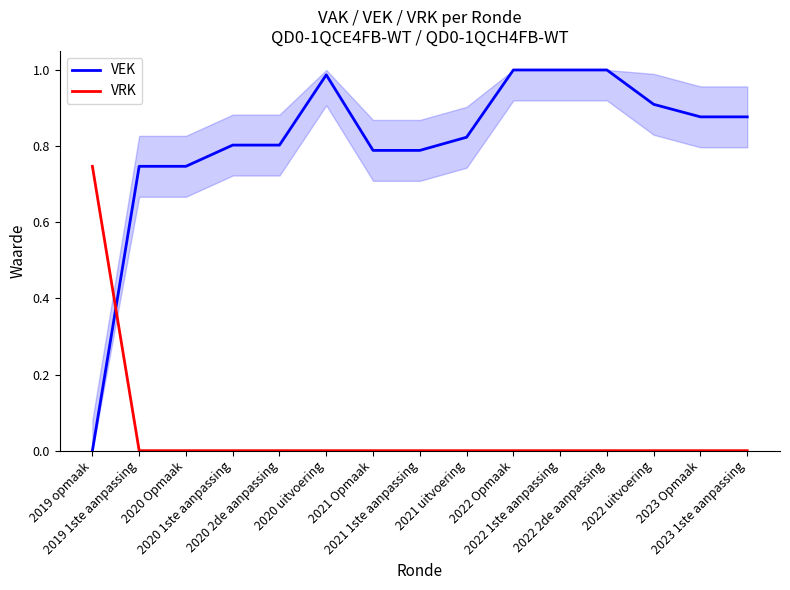

True or false: VRK and VEK intersect in this chart.

True